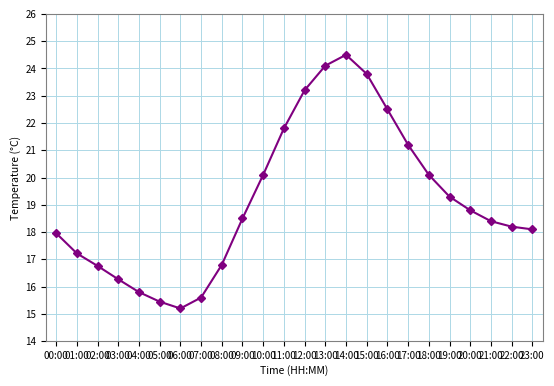

What is the approximate value at 06:00?

15.2